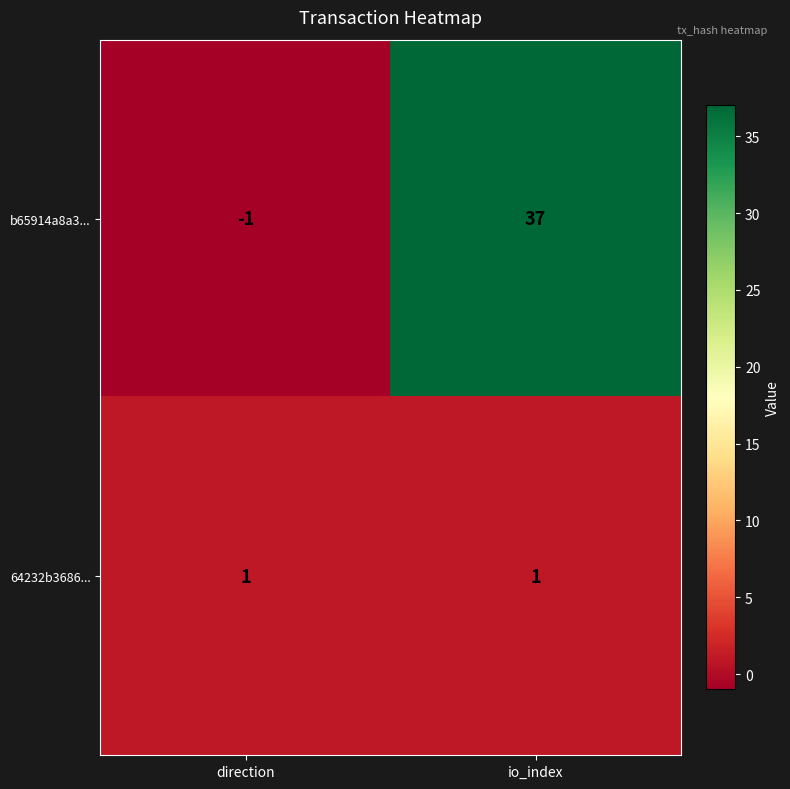

Reading left to right, list all the values displayed in this chart.

b65914a8a3...: direction=-1	io_index=37
64232b3686...: direction=1	io_index=1